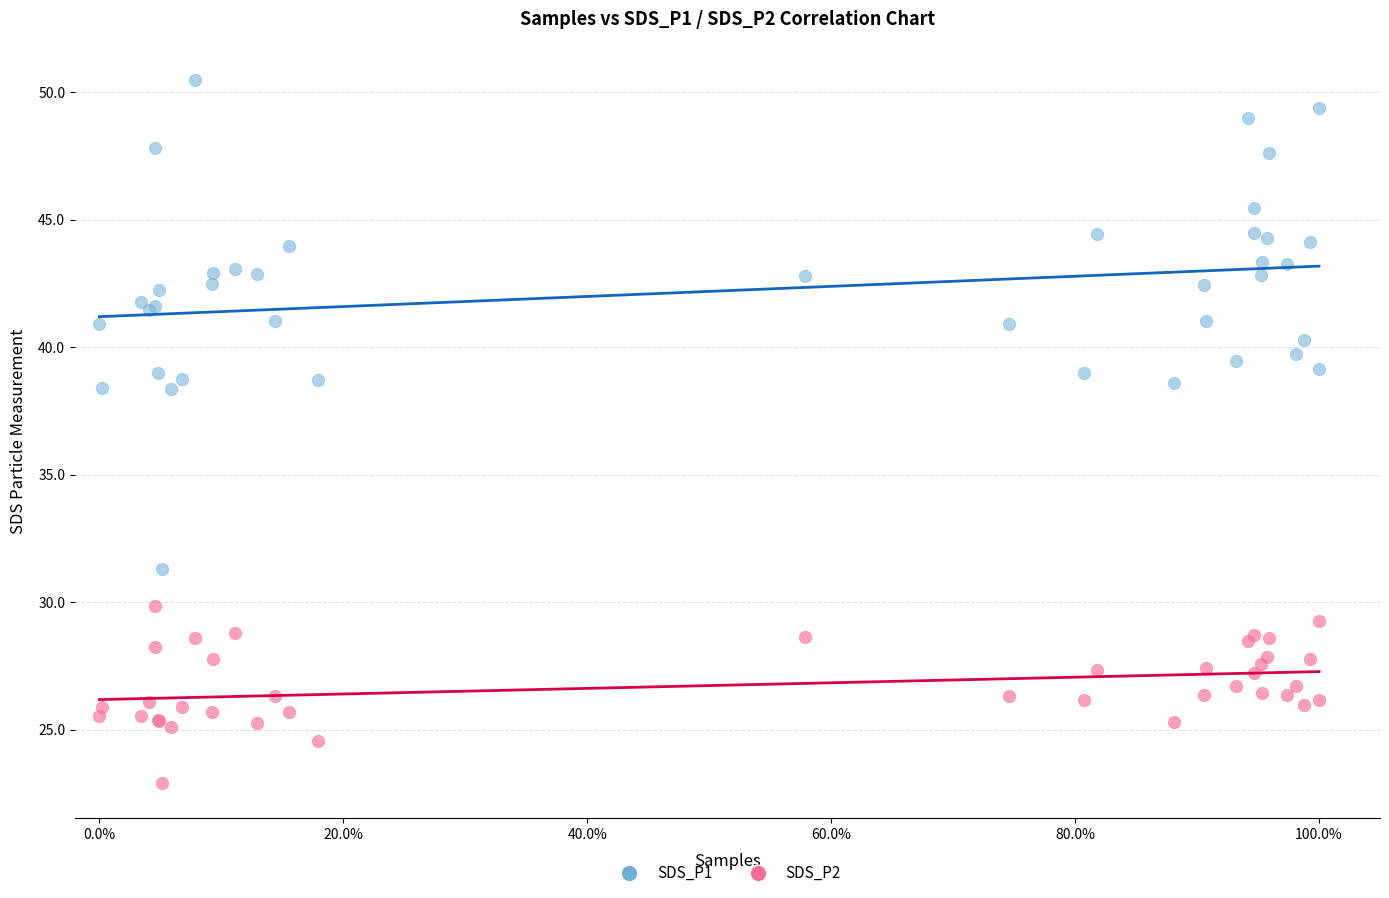

Which series contains the lowest Y value?

SDS_P2